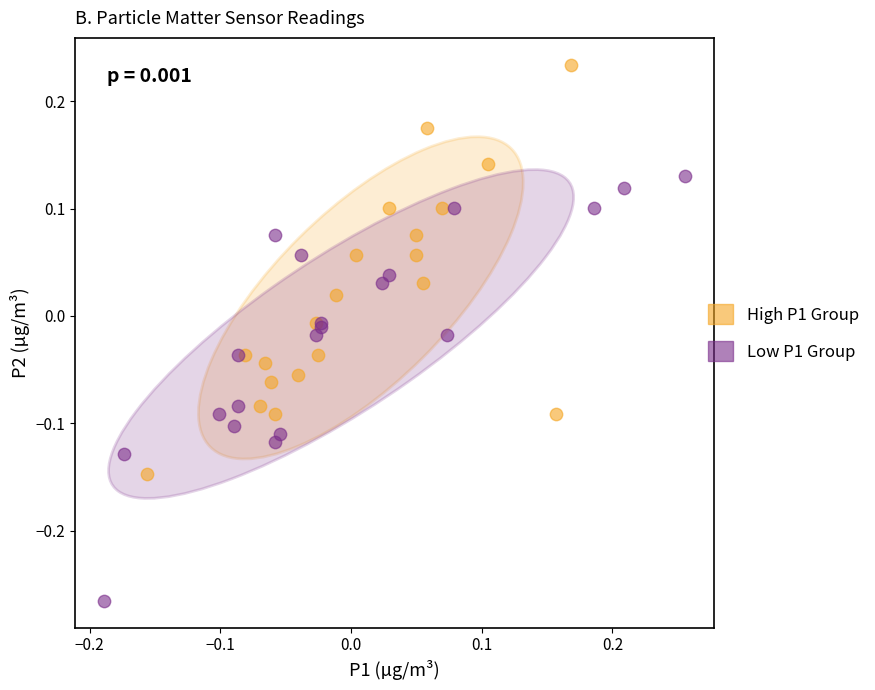

Which series contains the highest Y value?

High P1 Group